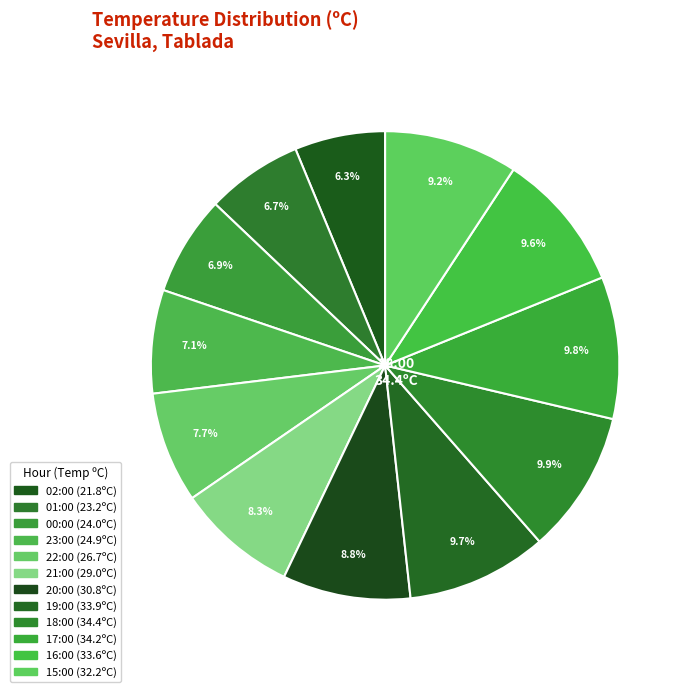

To the nearest percent, what percentage of the pie is 20:00?

9%